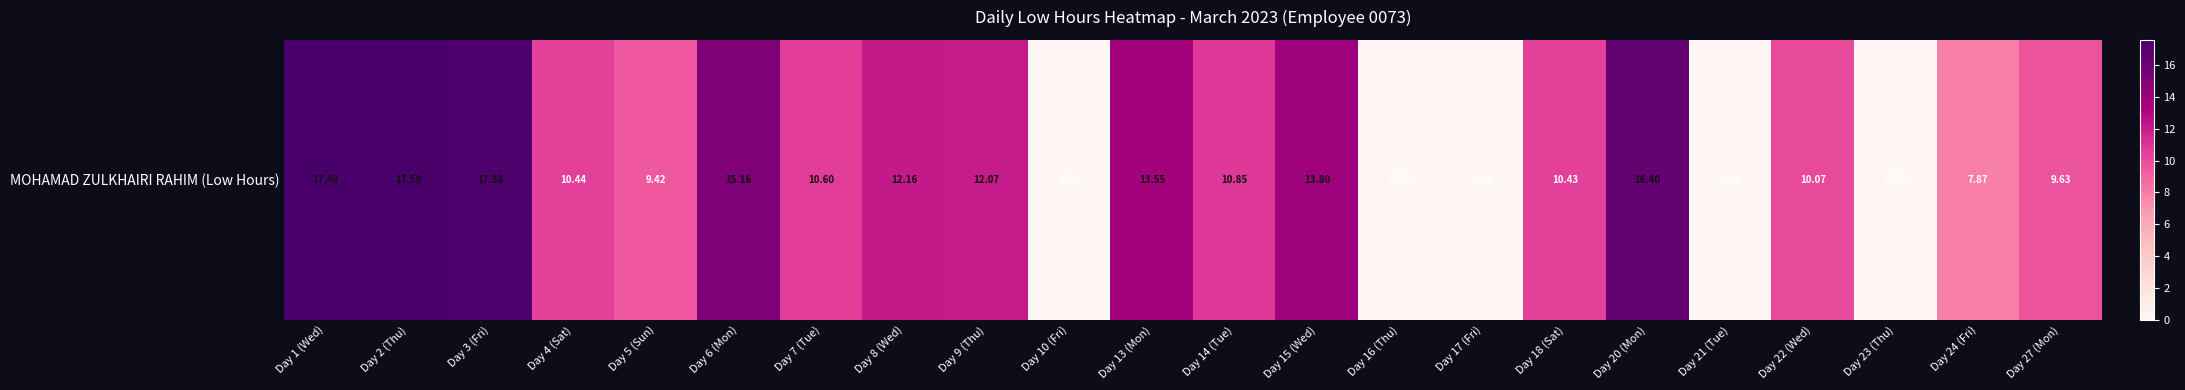

Approximately how many times larger is the value at Day 22 (Wed) compared to Day 9 (Thu)?

0.8